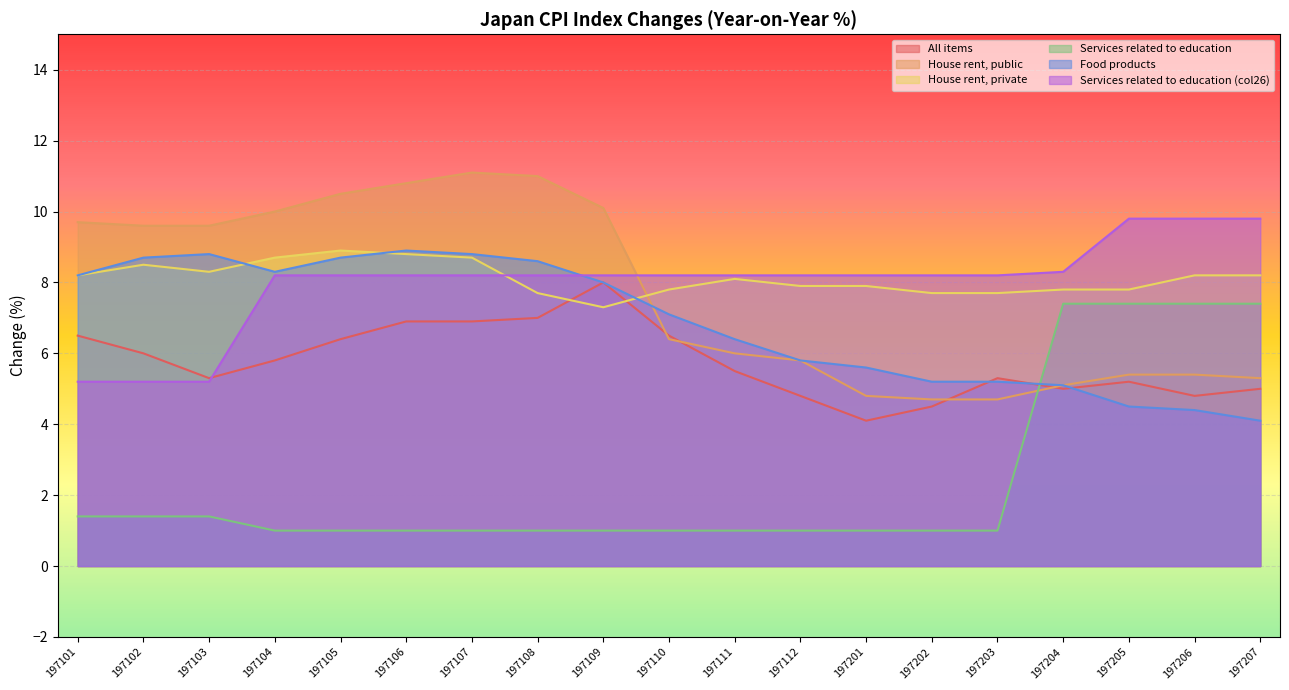

What is the maximum value shown in the chart?

11.1